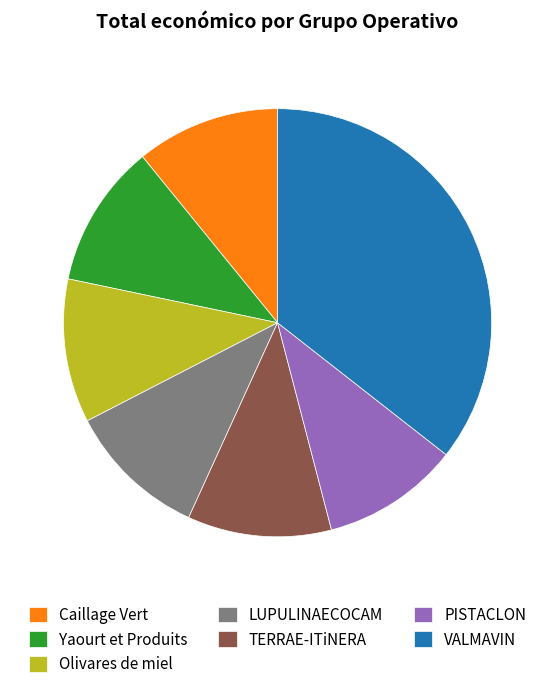

The Olivares de miel slice represents 11% of the pie. True or false?

True